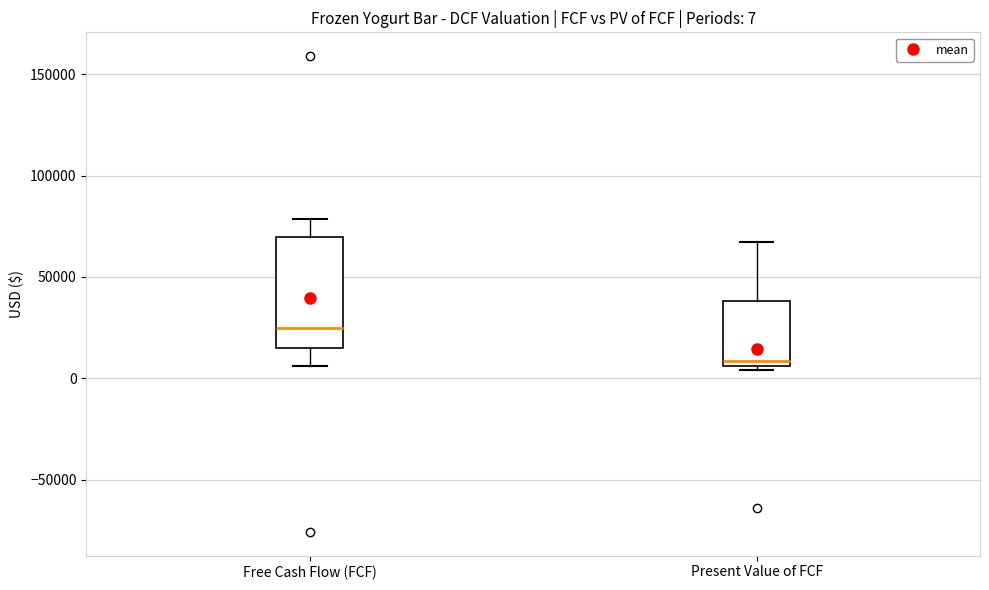

Which box has the lowest median line?

Present Value of FCF